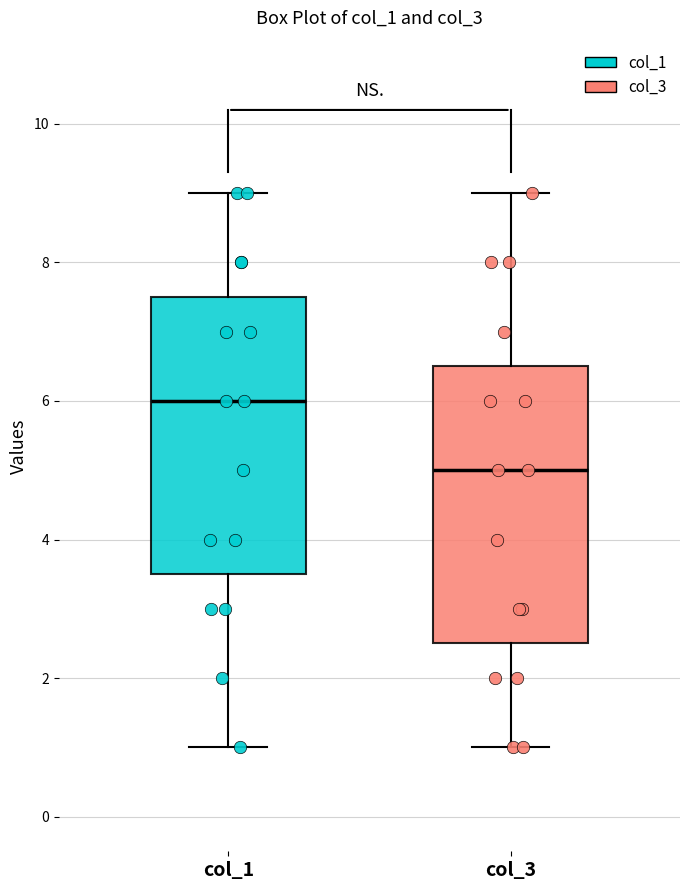

Reading left to right, read every box against the y-axis: the position of its median line, the range the box covers, and the ends of its whiskers. The values are not printed on the chart, so give them approximately, as read against the axis.

col_1: median 6.0, box 3.6 to 7.6, whiskers 1.0 to 9.0
col_3: median 5.0, box 2.6 to 6.6, whiskers 1.0 to 9.0